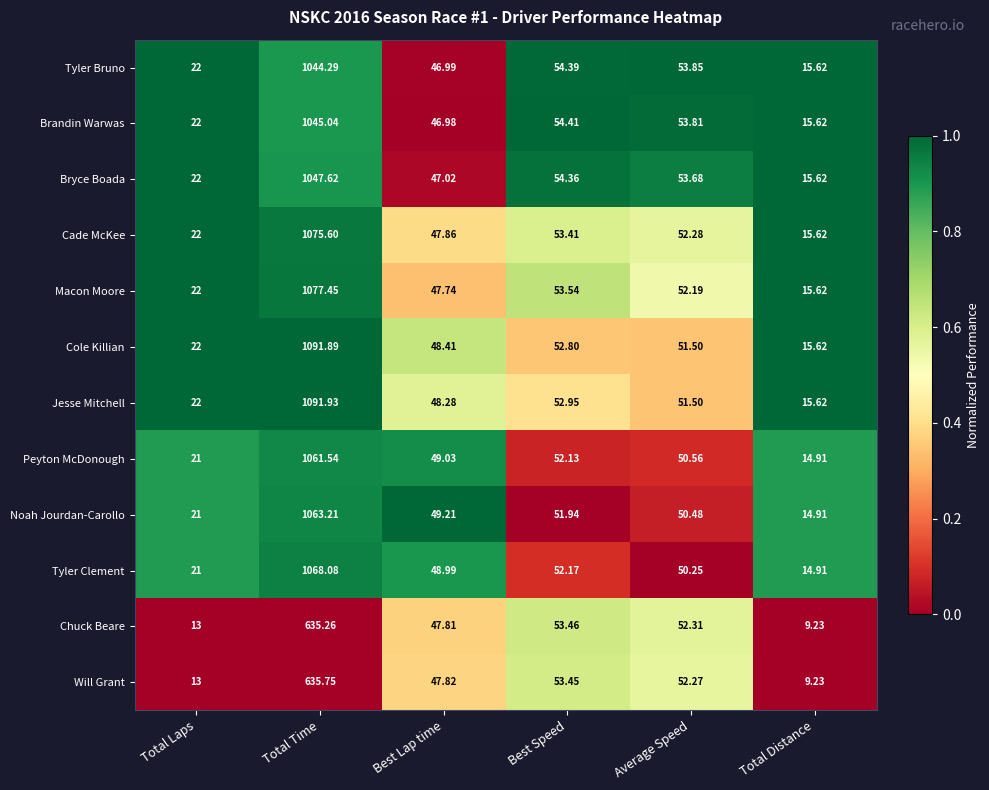

Is the value of Cade McKee at Total Time greater than the value of Peyton McDonough at Best Speed?

Yes